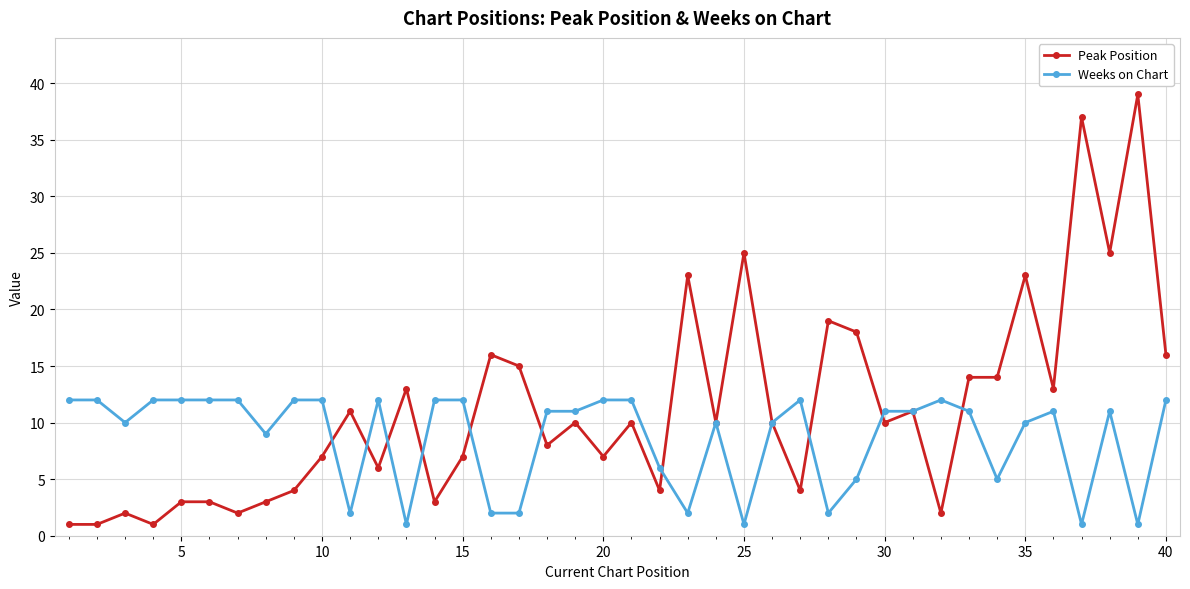

List the series in order of their overall mean, highest first.

Peak Position, Weeks on Chart